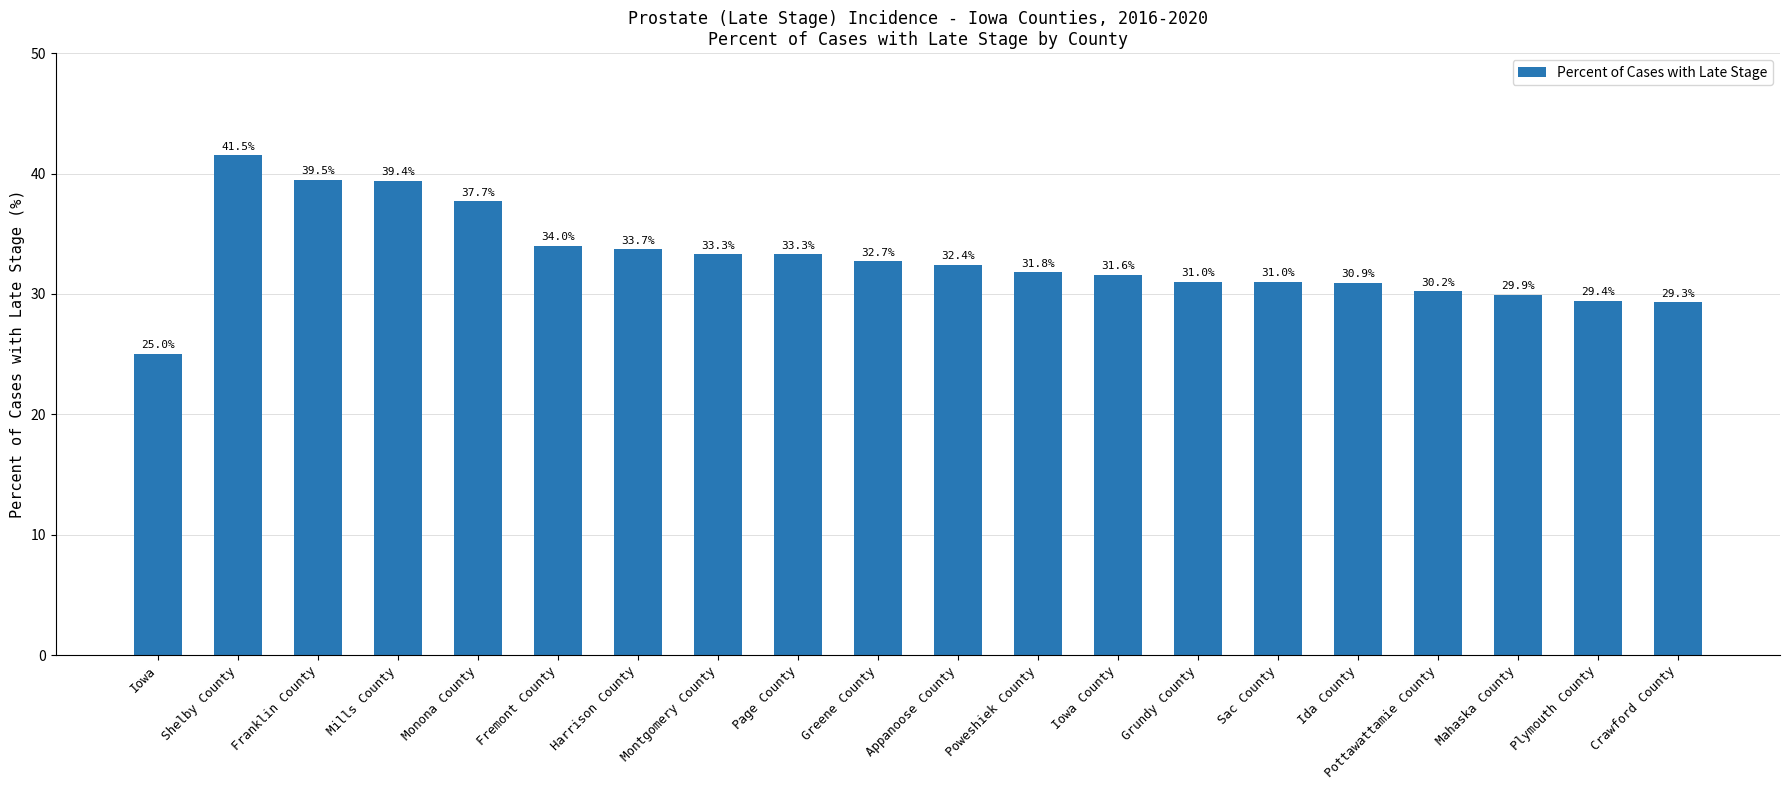

What is the difference between the second highest and minimum values?

14.5